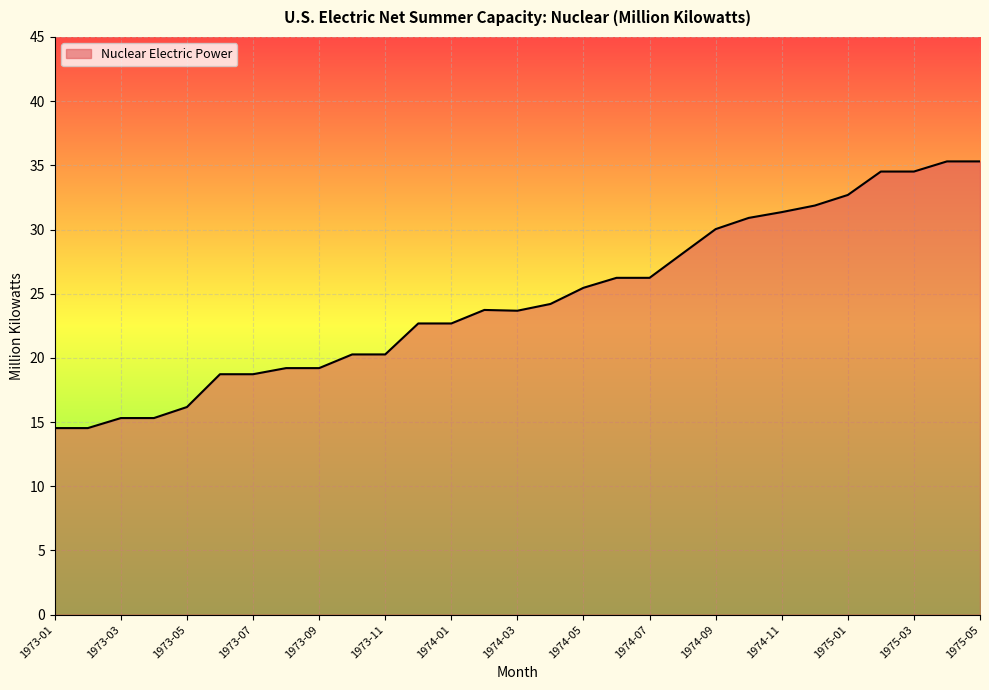

What is the smallest value displayed?

14.5